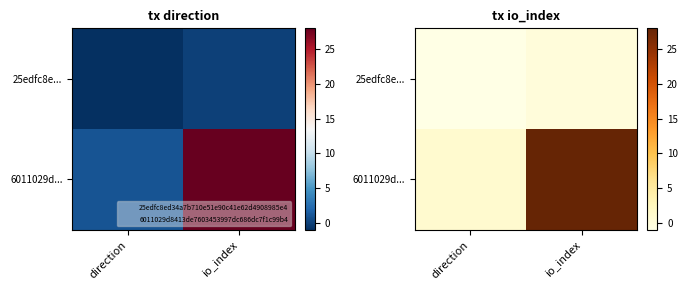

List the labels in order of 25edfc8e... value, largest first.

io_index, direction